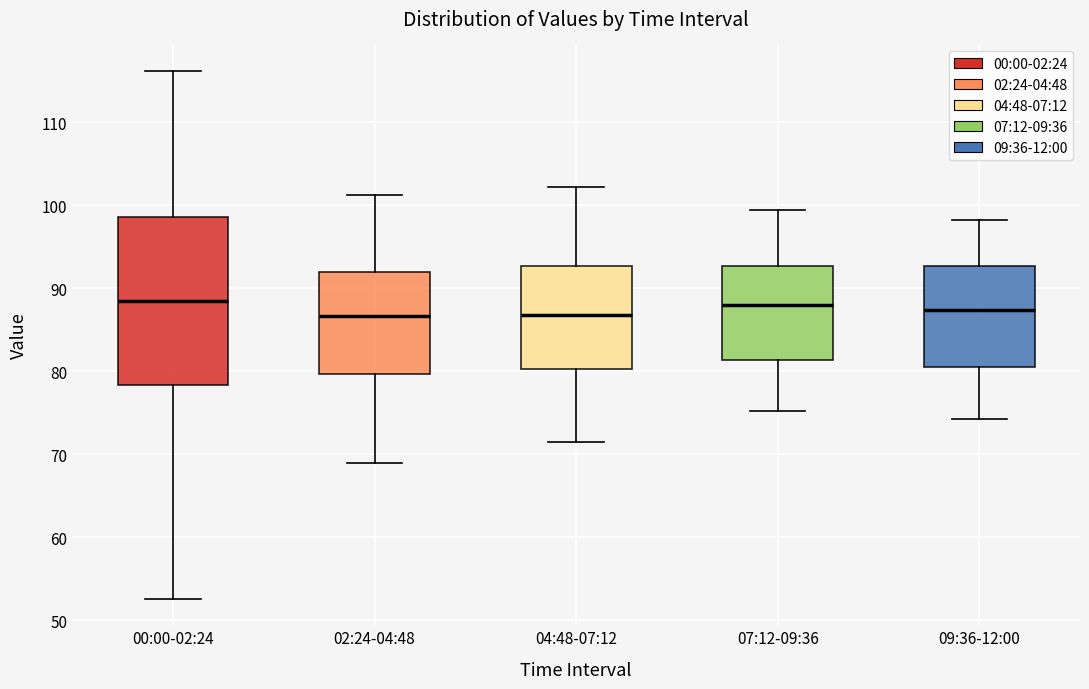

Reading left to right, read every box against the y-axis: the position of its median line, the range the box covers, and the ends of its whiskers. The values are not printed on the chart, so give them approximately, as read against the axis.

00:00-02:24: median 88, box 78 to 99, whiskers 53 to 116
02:24-04:48: median 87, box 80 to 92, whiskers 69 to 101
04:48-07:12: median 87, box 80 to 93, whiskers 71 to 102
07:12-09:36: median 88, box 81 to 93, whiskers 75 to 99
09:36-12:00: median 87, box 80 to 93, whiskers 74 to 98